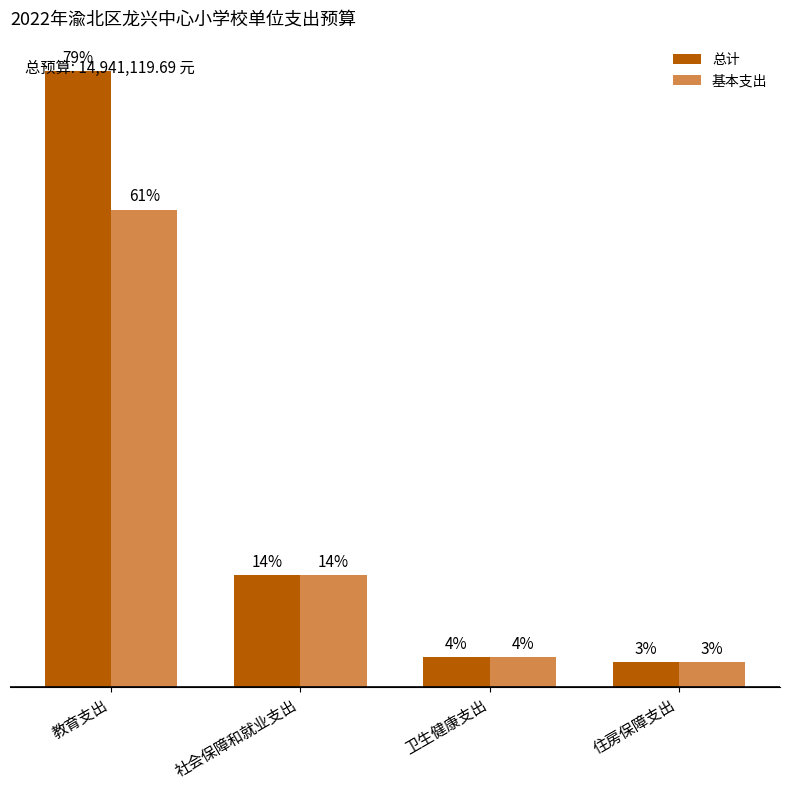

Is it true that 基本支出 equals 9119636.2 at 教育支出?

True